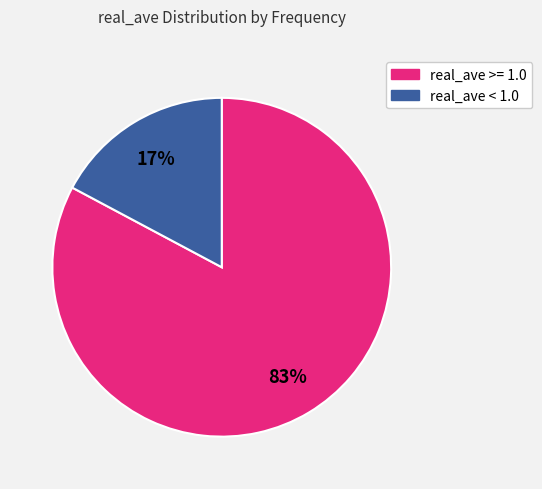

Which has a higher value, real_ave < 1.0 or real_ave >= 1.0?

real_ave >= 1.0